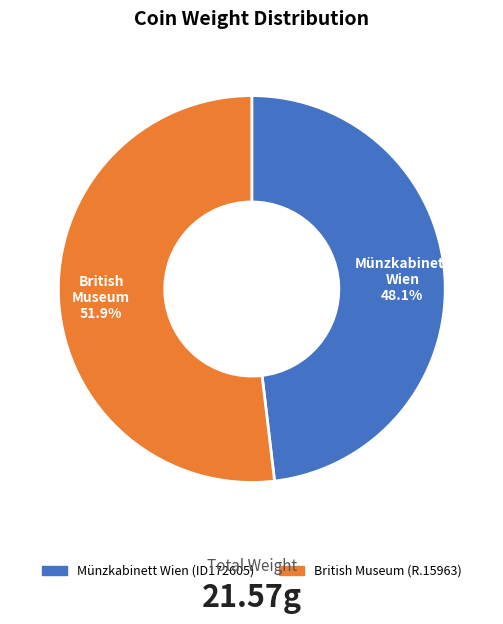

Is it true that British Museum (R.15963) is 66% of the pie?

False